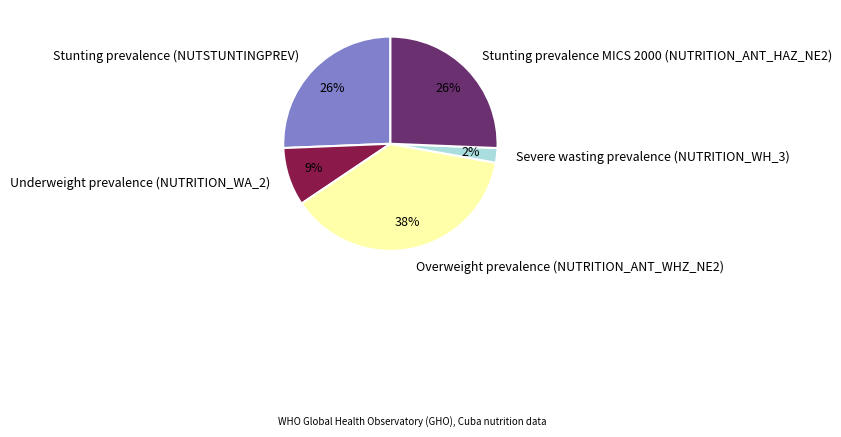

Is it true that Severe wasting prevalence (NUTRITION_WH_3) is 2% of the pie?

True